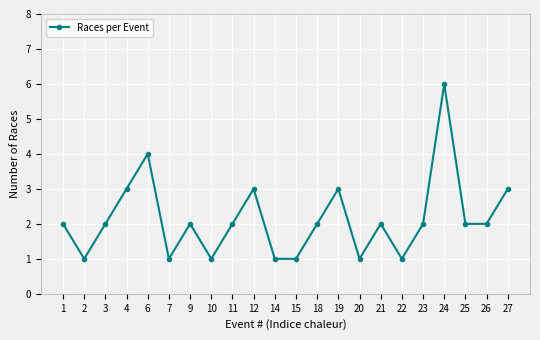

At which category does the data reach its first local valley?

2